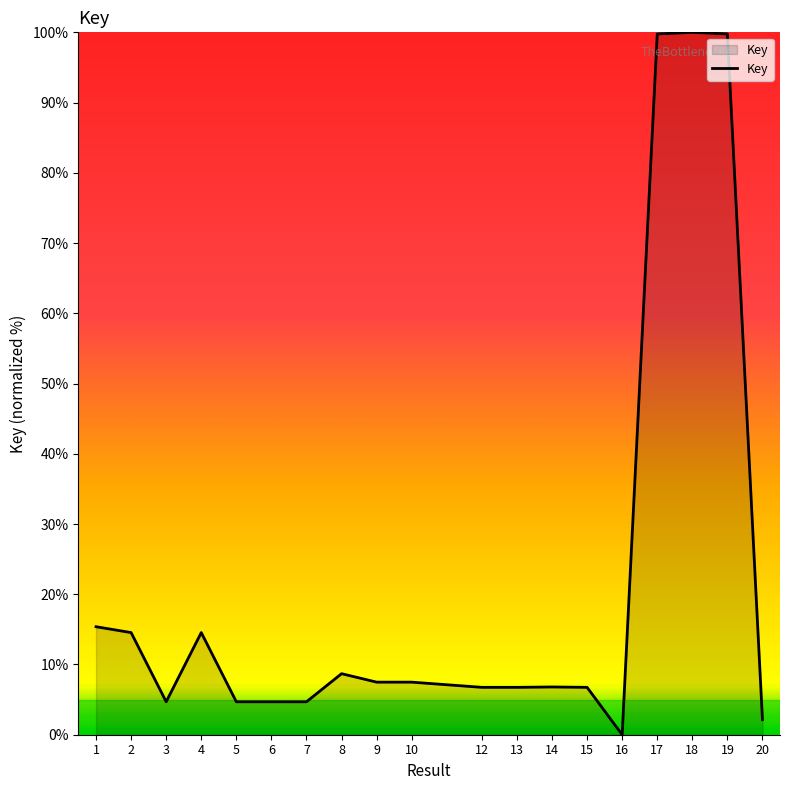

What is the ratio of the value at 17 to the value at 7?

21.3